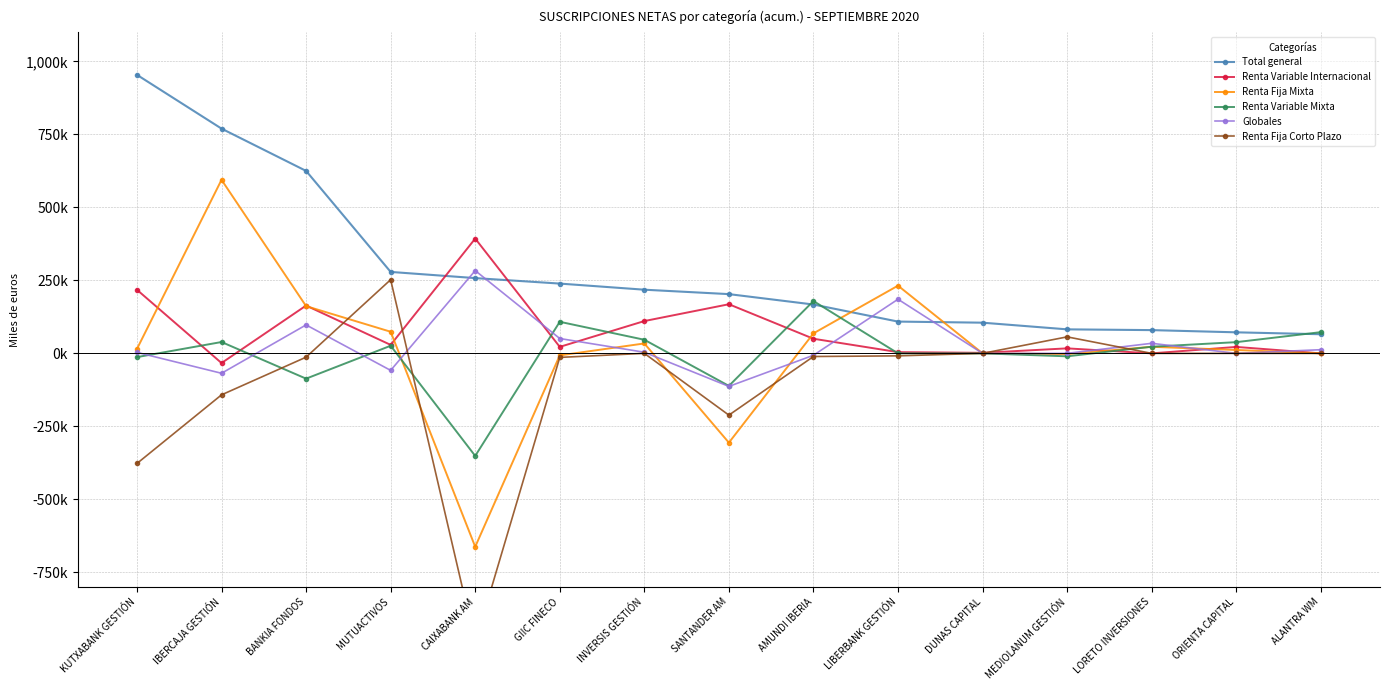

Reading left to right, what are all the values shown in this chart?

Total general: 954077	769869	625018	278984	257823	239041	218084	202929	167298	108855	105091	82237	79638	72057	65526
Renta Variable Internacional: 217771	-33149	163741	29006	393171	22227	110636	168276	50060	4219	1834	17121	0	22070	0
Renta Fija Mixta: 15201	594464	161786	74068	-662576	-6987	33941	-305928	68500	231919	-11	-2423	22482	11578	0
Renta Variable Mixta: -12875	38855	-86632	26056	-351305	108150	46620	-111435	179274	0	-84	-10085	22740	38409	72642
Globales: 3333	-68217	97453	-58309	283550	50859	3821	-113161	-6529	185383	0	-2	34416	0	12544
Renta Fija Corto Plazo: -377219	-142119	-13041	252362	-990903	-13847	0	-211585	-10788	-8560	0	56485	0	0	0